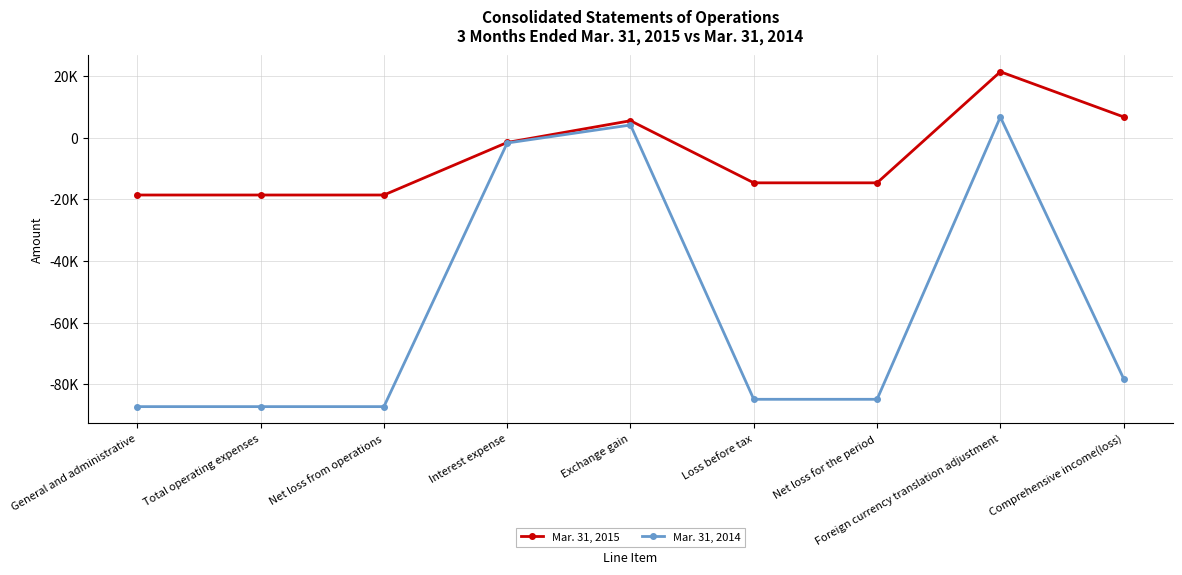

Between Net loss from operations and Net loss for the period, which series saw the biggest shift?

Mar. 31, 2015